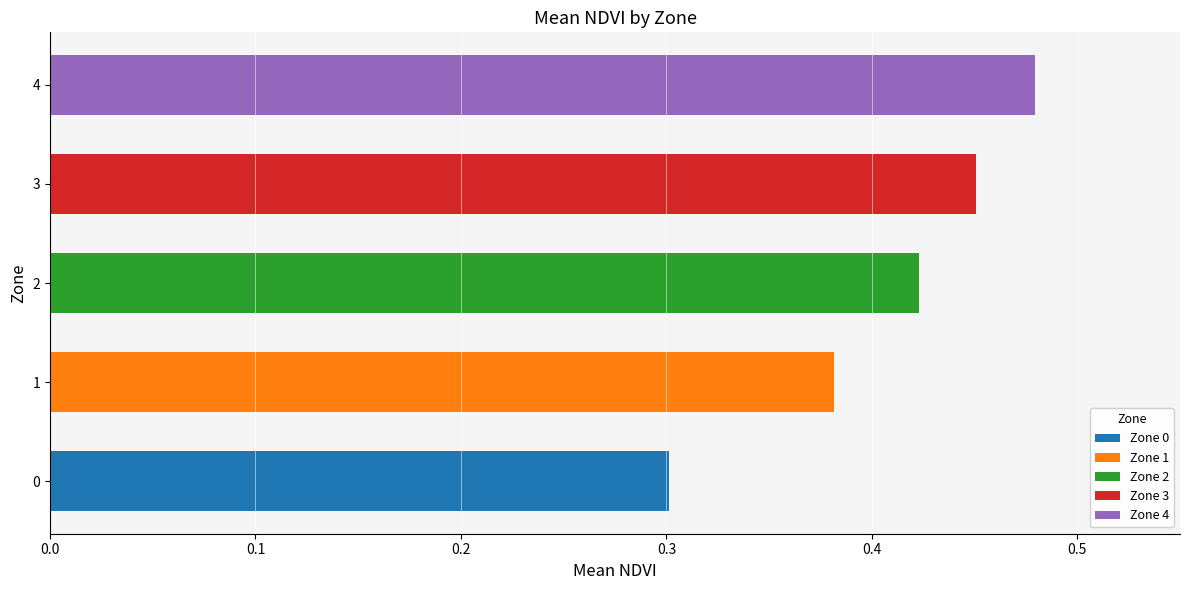

The value at 0 is 0.3. True or false?

True